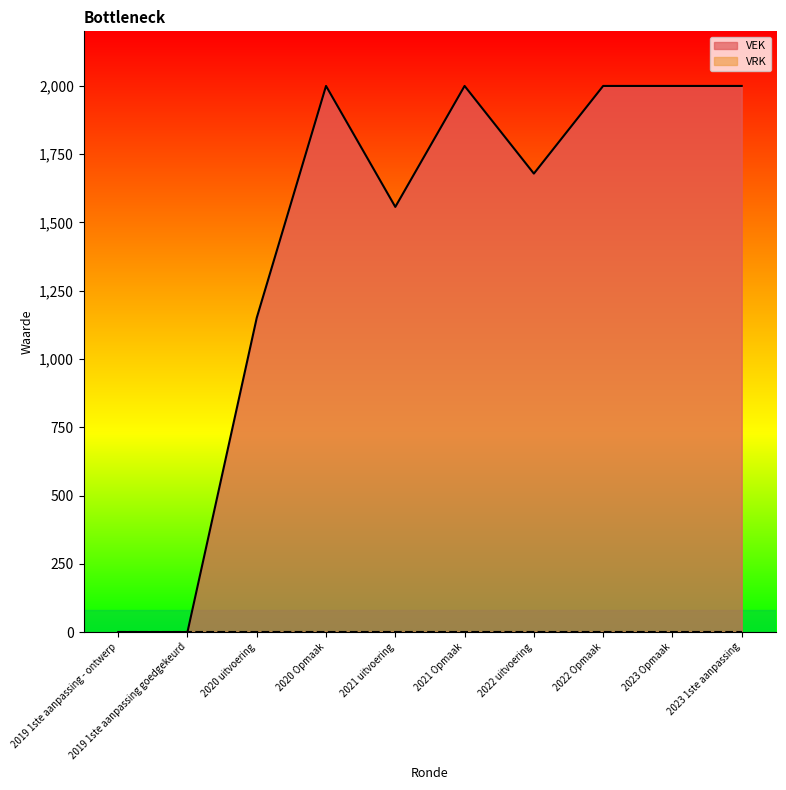

What is the difference between the maximum and second lowest values?

2000